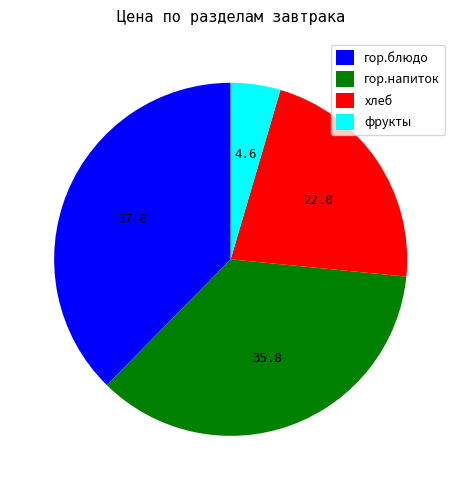

Is the sum of гор.блюдо and фрукты greater than half?

No